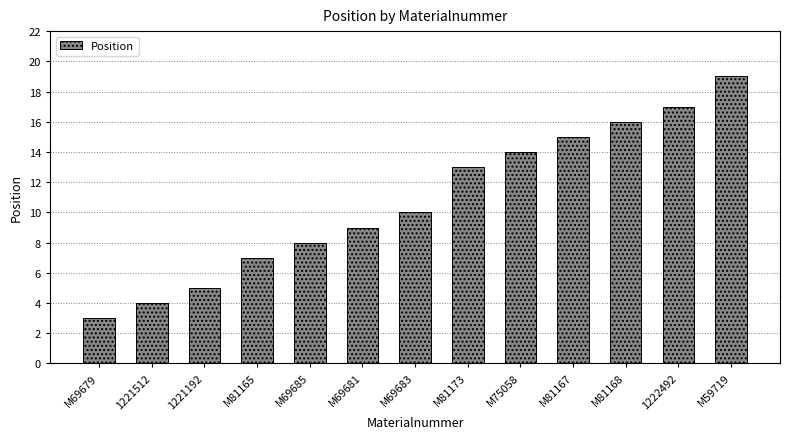

What is the approximate value at 1221192?

5